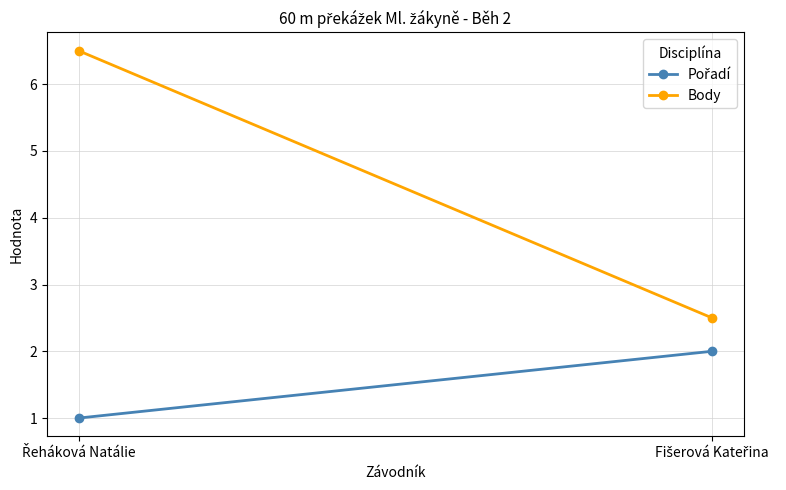

At which category is the sum across all series the highest?

Řeháková Natálie